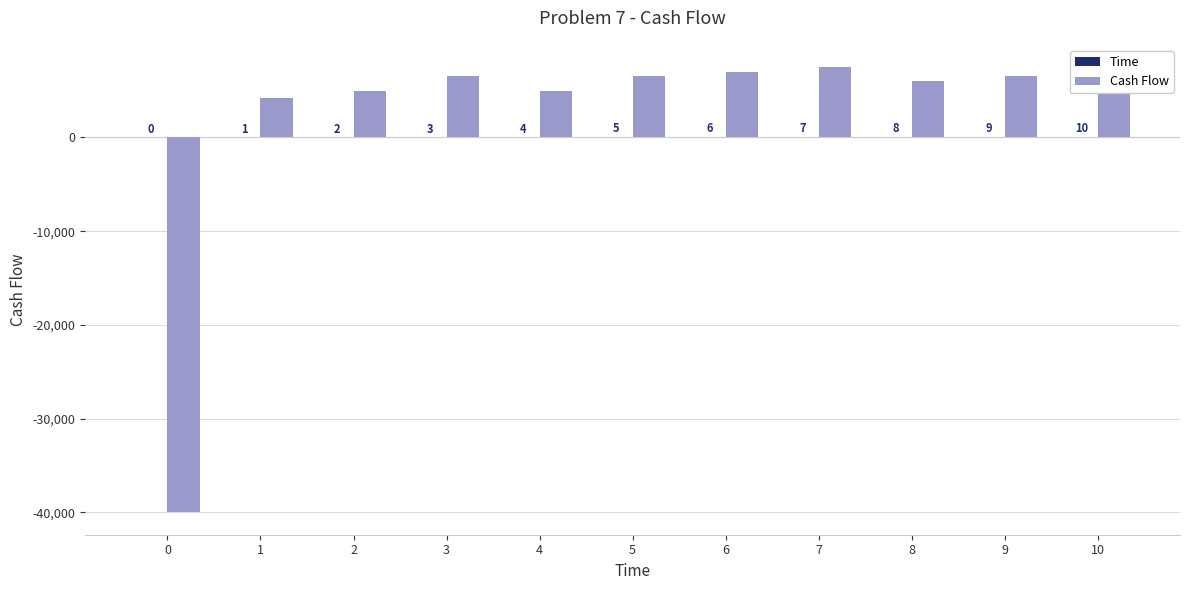

Which series has the largest range (max minus min)?

Cash Flow